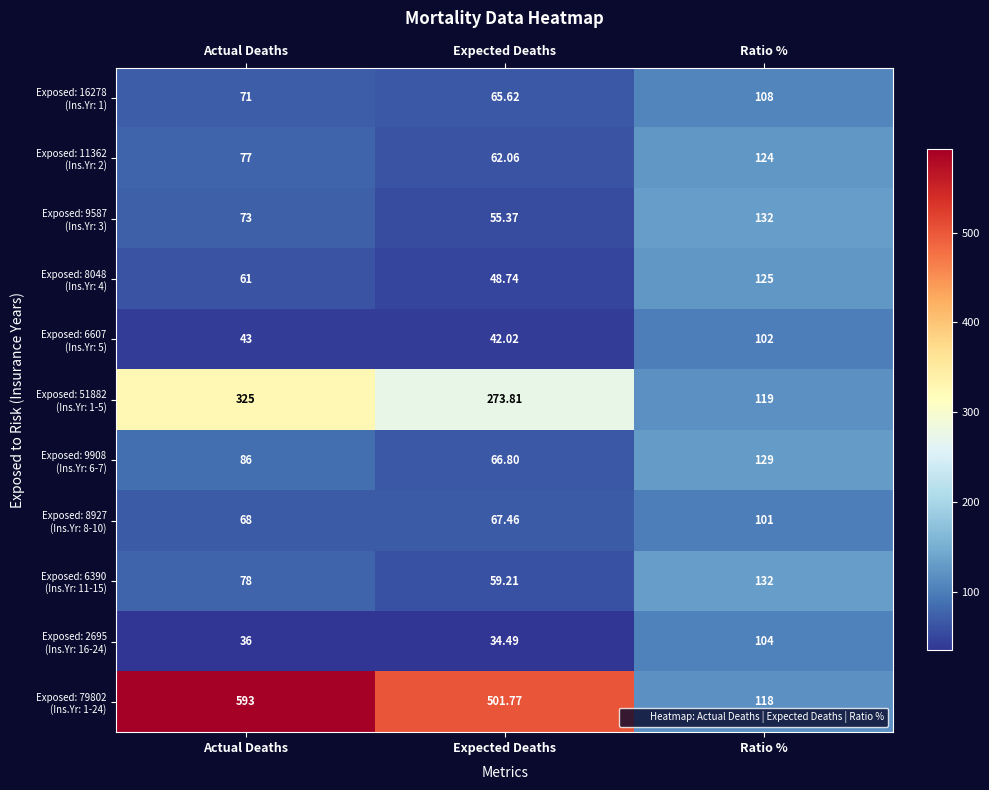

Which category has the highest value across all series?

Actual Deaths